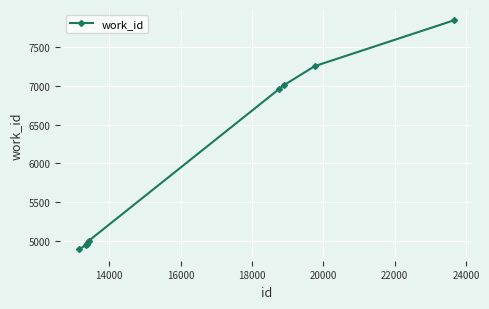

What is the average value?

5883